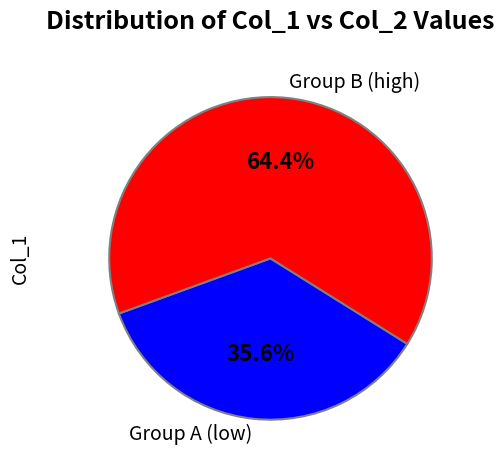

Which slice is the largest?

Group B (high)